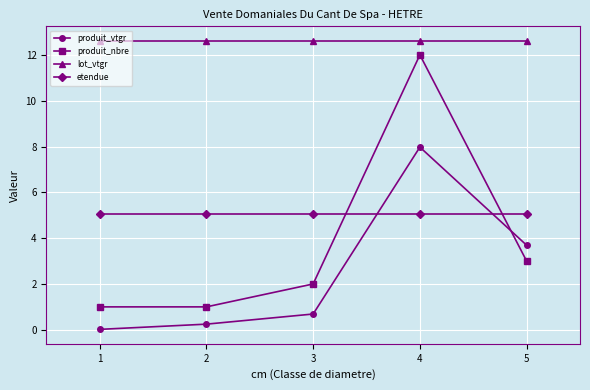

What is the average value of the produit_vtgr series?

2.5